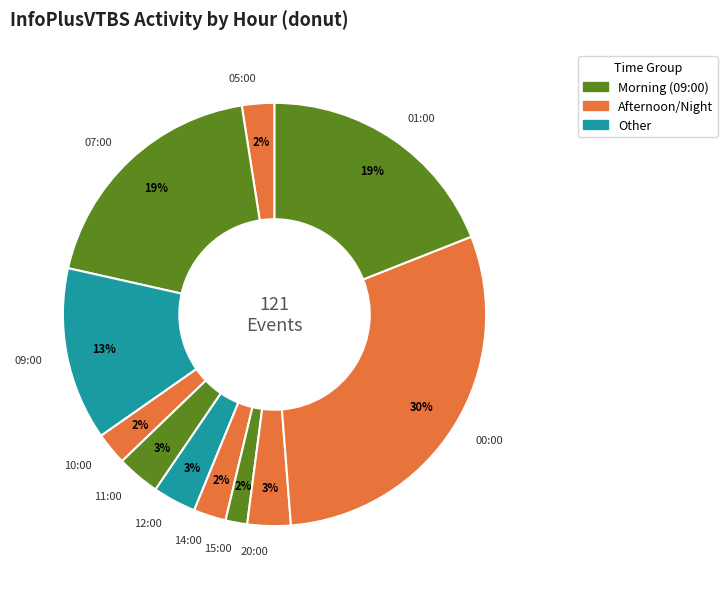

Do 12:00 and 10:00 together represent more than half of the pie?

No